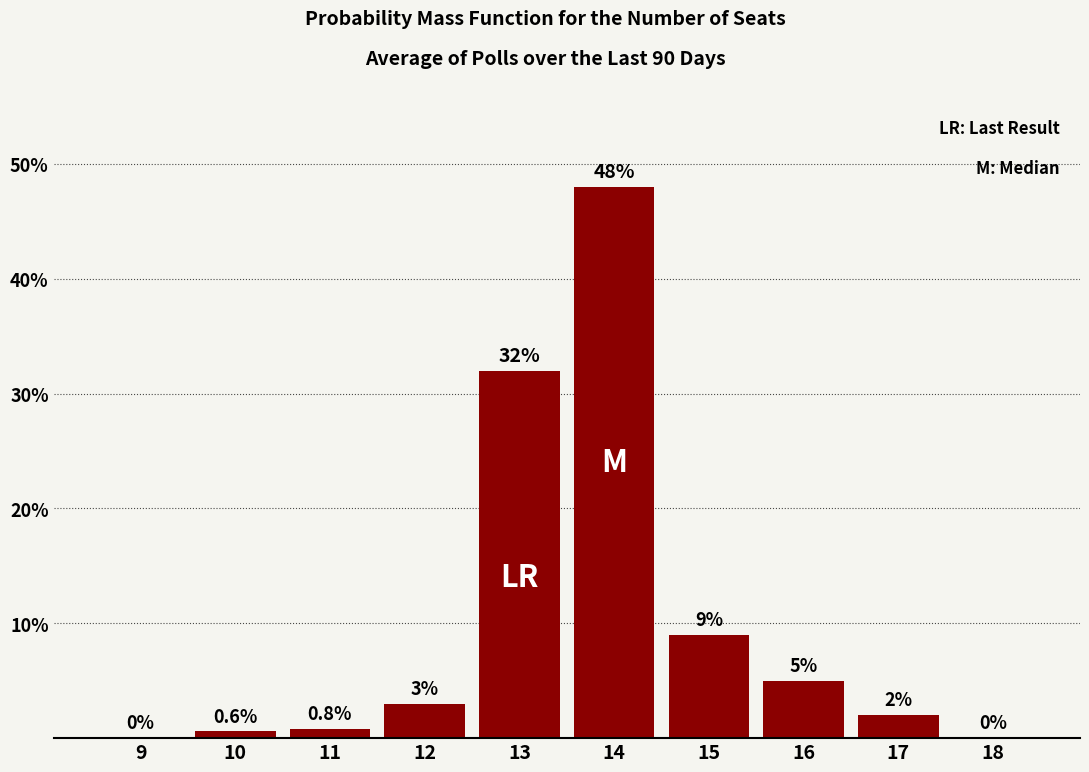

Reading left to right, transcribe all the data shown in this chart.

9=0.0	10=0.6	11=0.8	12=3.0	13=32.0	14=48.0	15=9.0	16=5.0	17=2.0	18=0.0